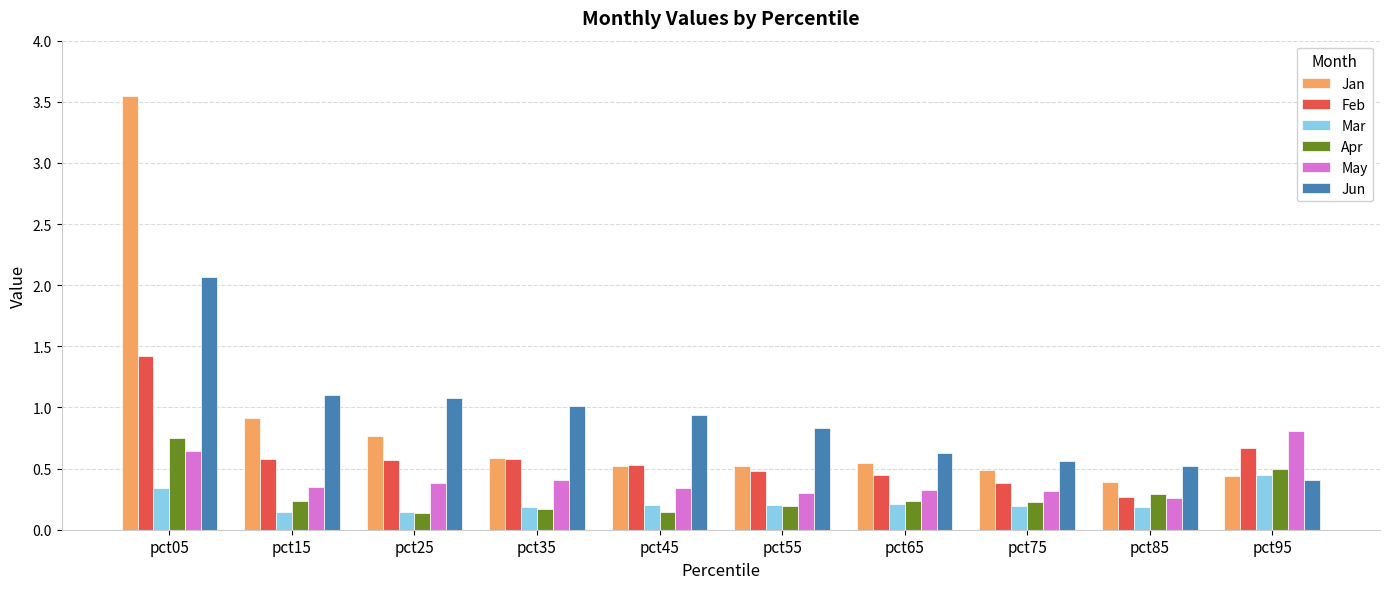

What are all the series names shown in the legend?

Jan, Feb, Mar, Apr, May, Jun